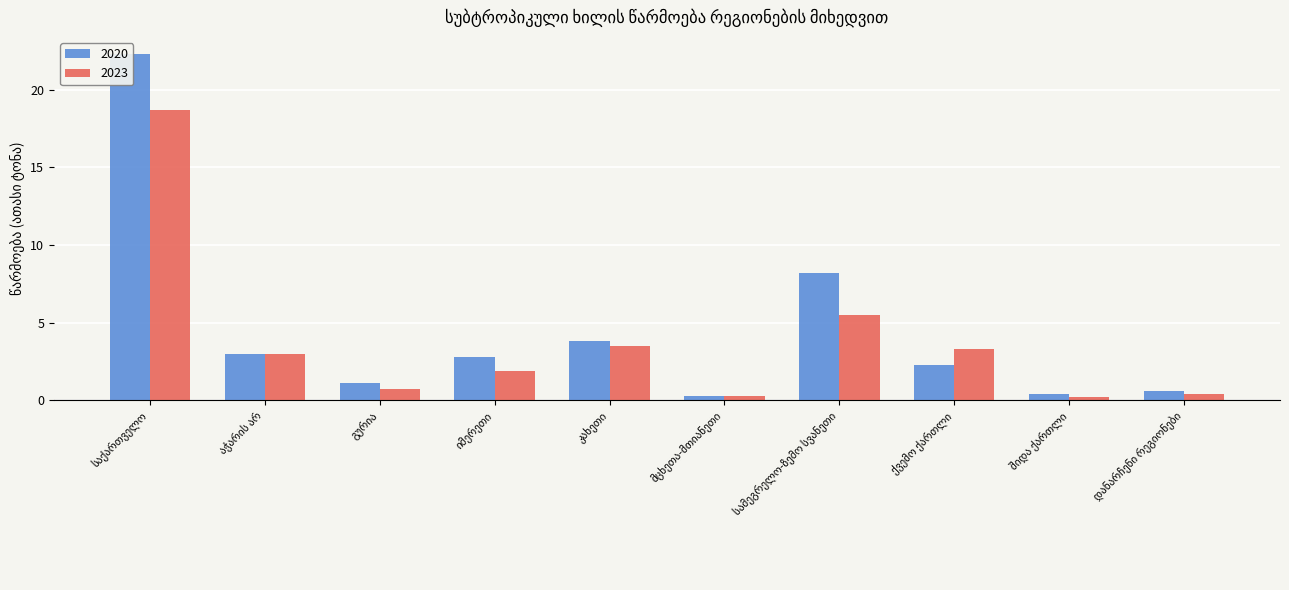

How many groups of bars are there?

10